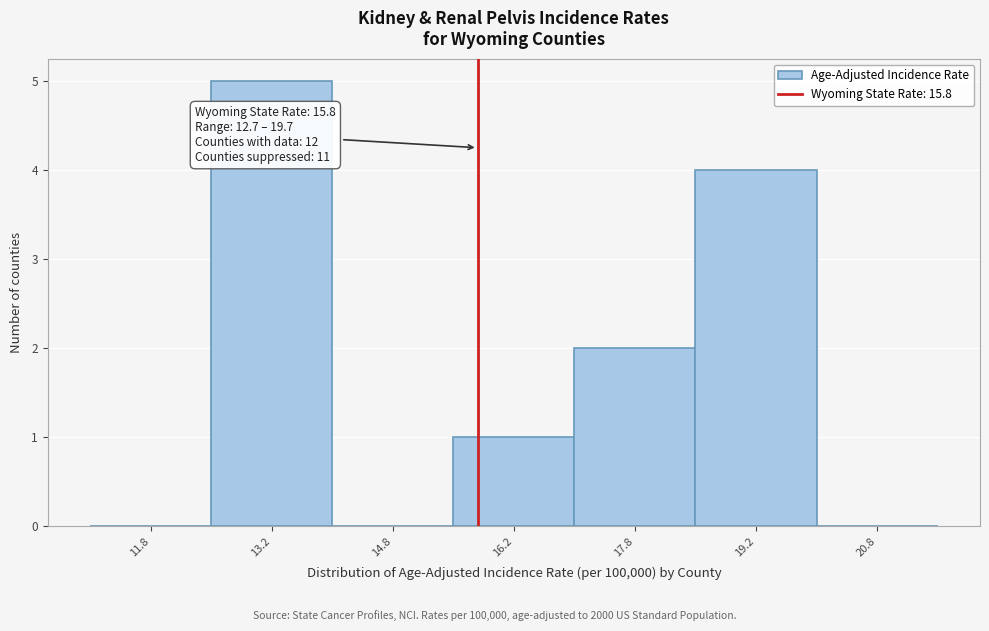

Which range on the x-axis has the tallest bar?

12.5 to 14.0